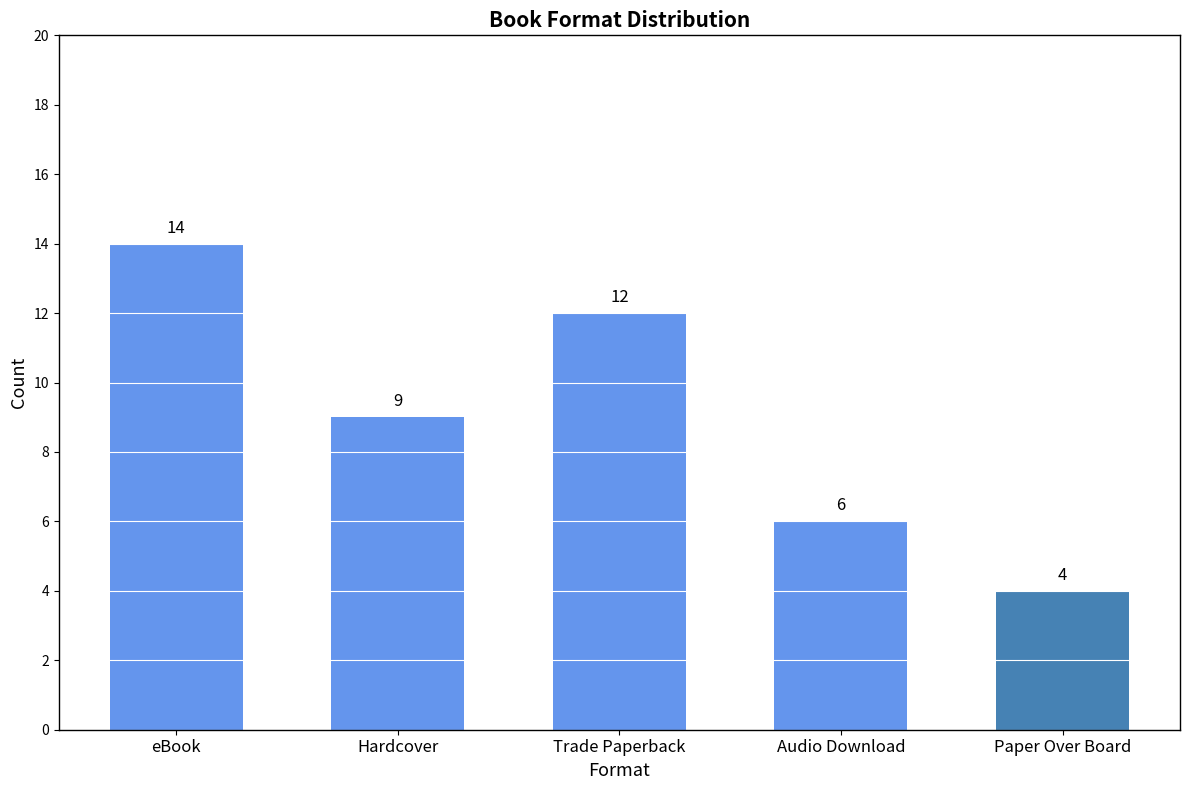

Reading right to left, transcribe all the data shown in this chart.

4	6	12	9	14